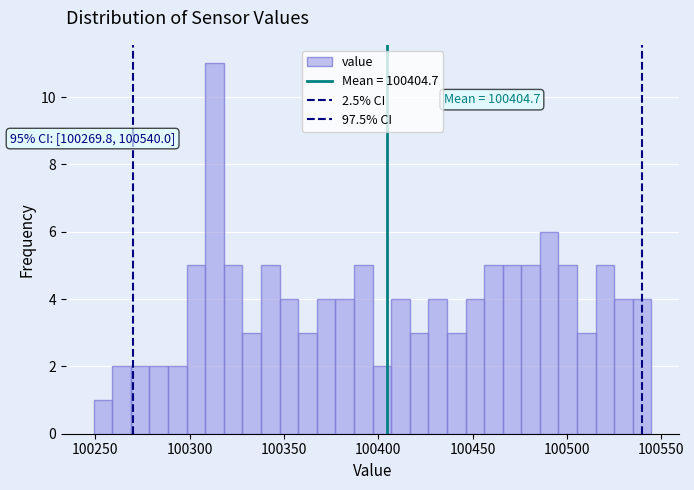

Around what value on the x-axis is the tallest bar? Give the approximate position of its centre, as read against the axis.

100315